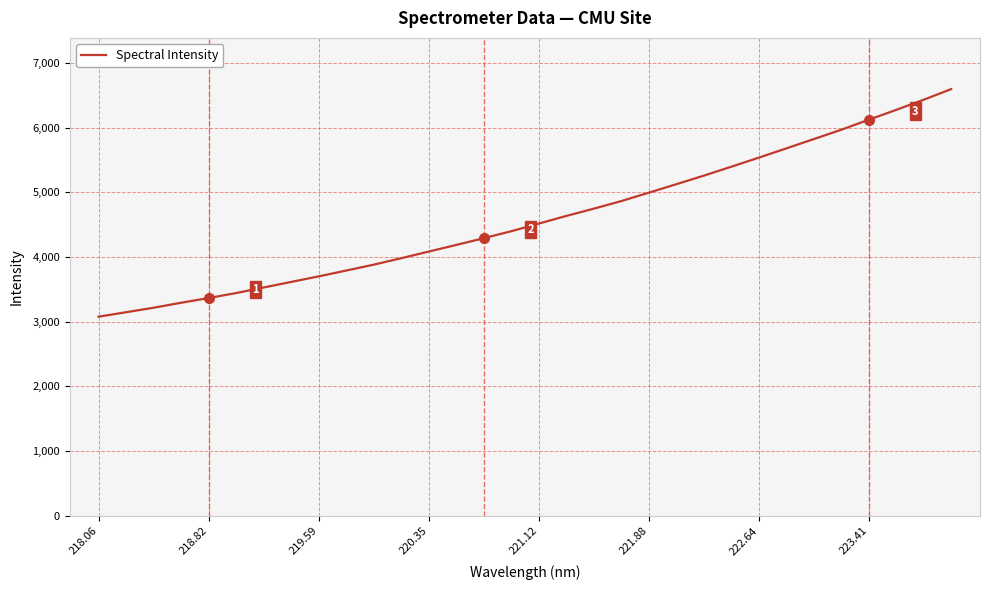

What is the maximum value shown in the chart?

6593.4